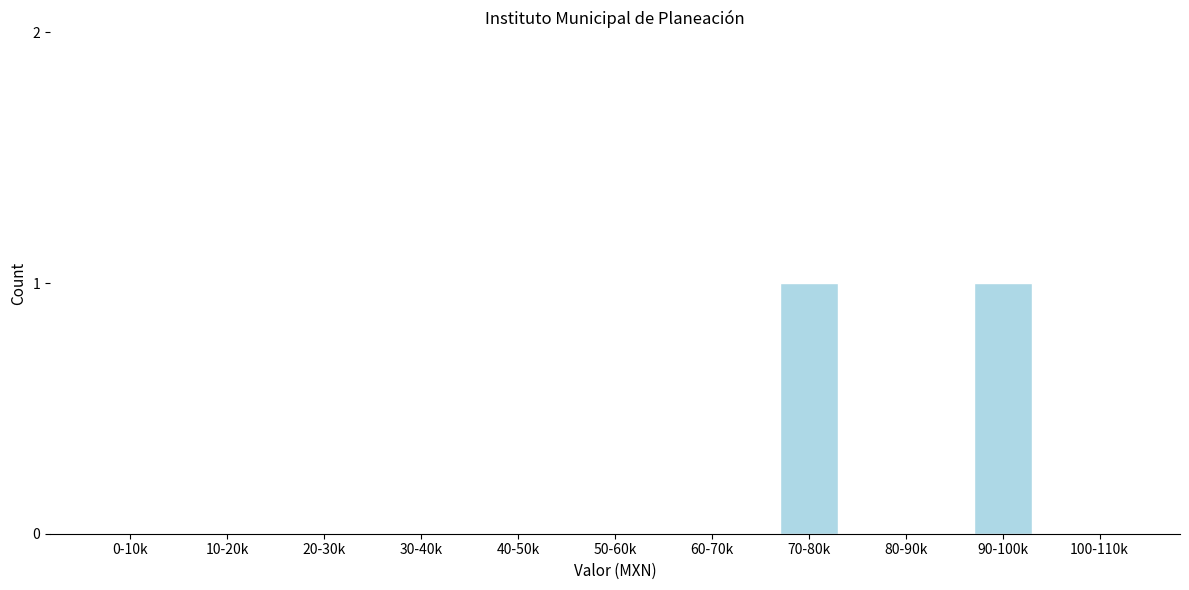

Reading left to right, list all the values displayed in this chart.

0-10k=0	10-20k=0	20-30k=0	30-40k=0	40-50k=0	50-60k=0	60-70k=0	70-80k=1	80-90k=0	90-100k=1	100-110k=0